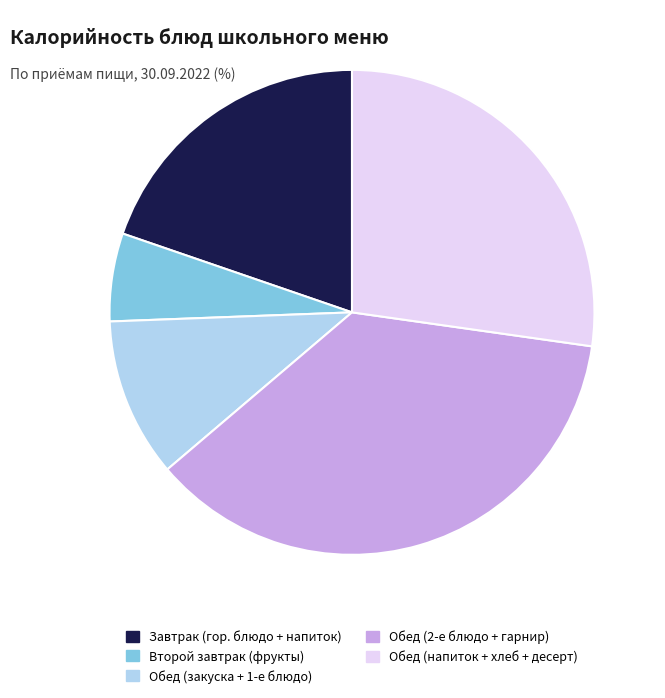

Is there a majority slice in this chart?

No